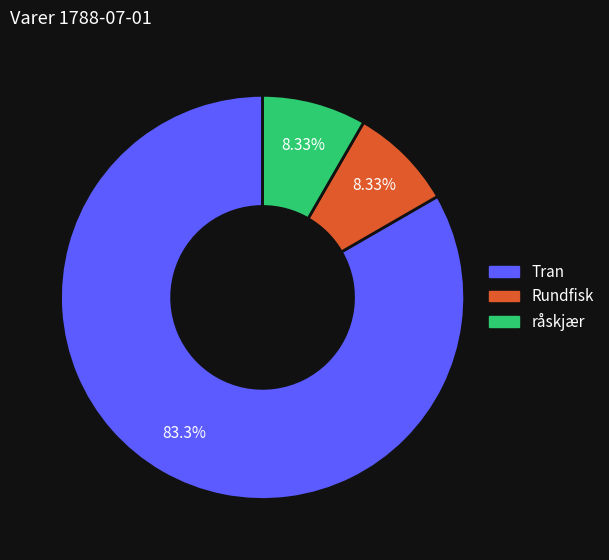

Is there any slice that represents more than half of the pie?

Yes